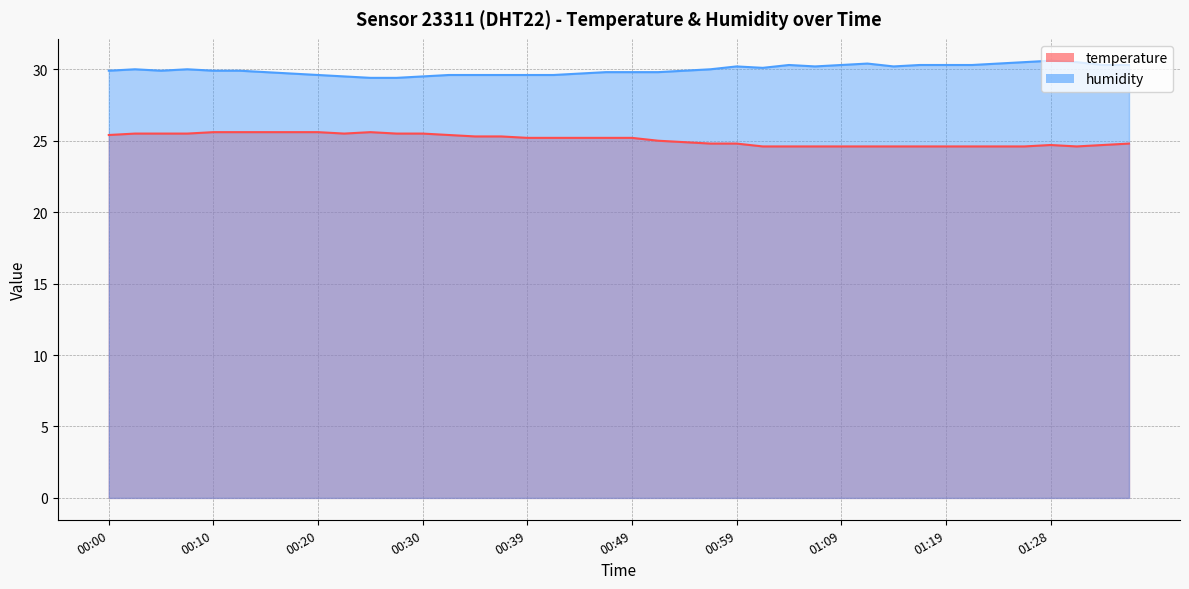

At which label does temperature first exceed 25?

00:00